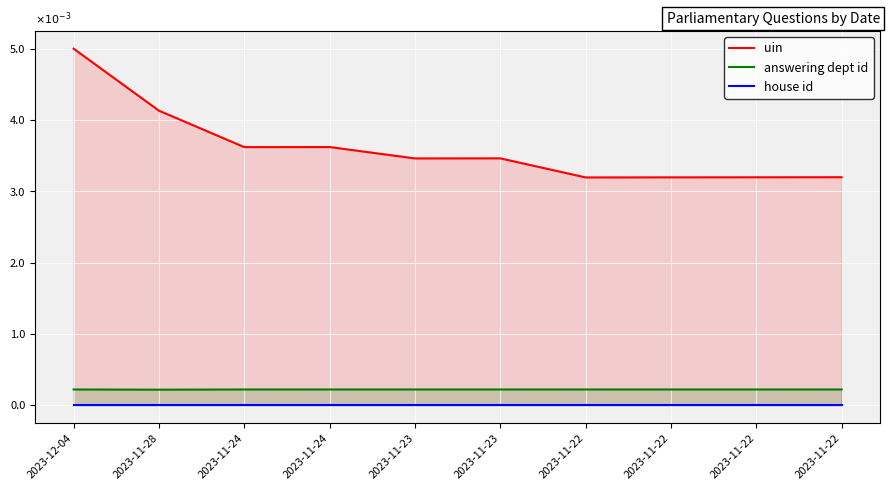

Between 2023-11-24 and 2023-11-22, which series saw the biggest shift?

uin